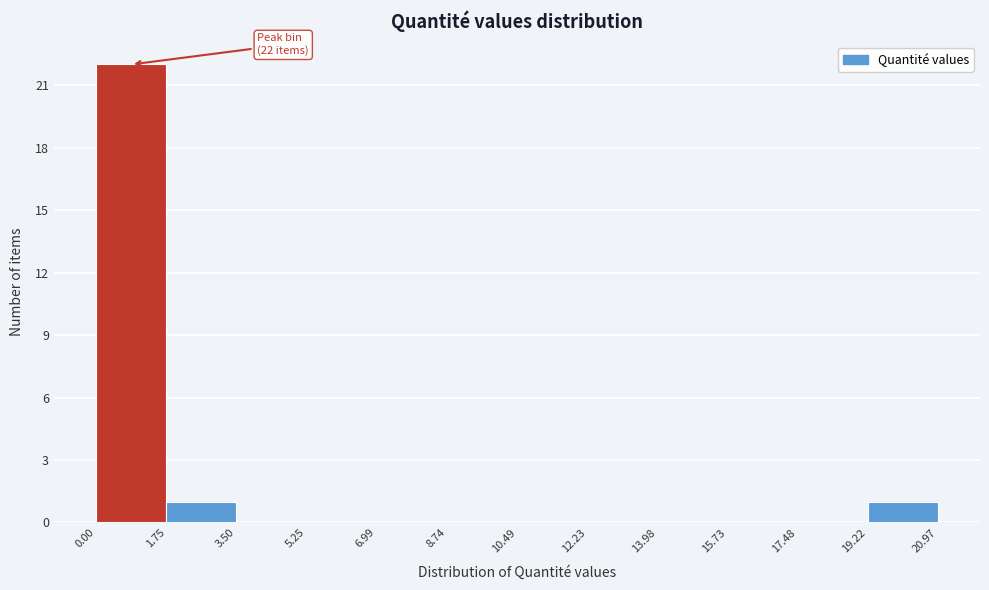

Over which range of the x-axis is the bar tallest?

0.00 to 1.75